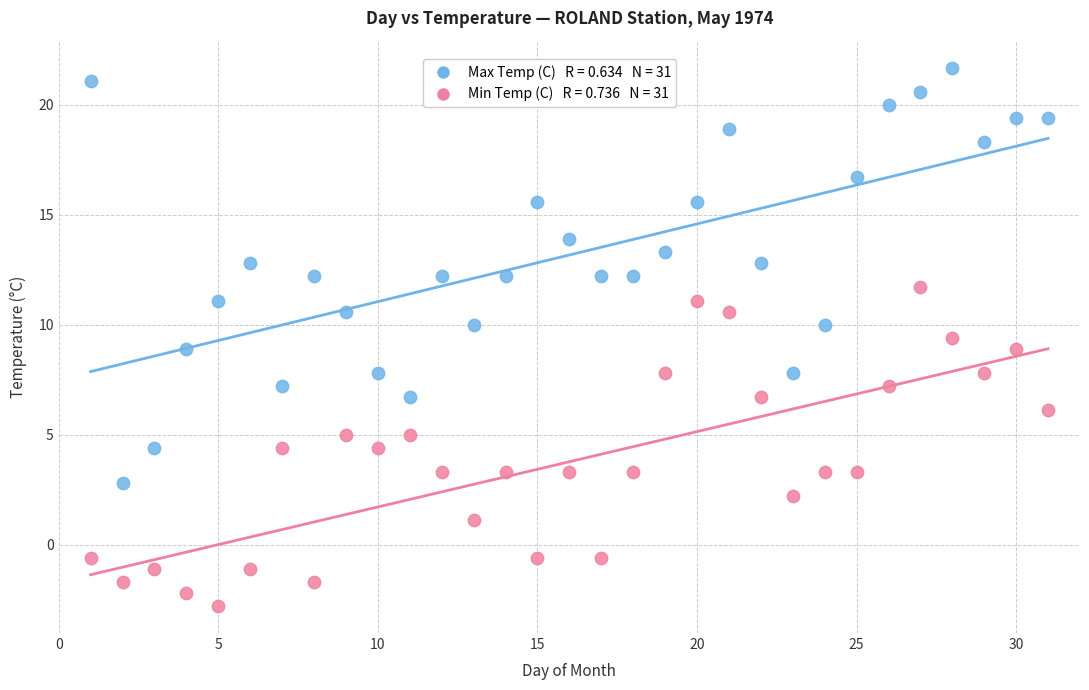

Across all data points, what is the range of X values (max minus min)?

30.0